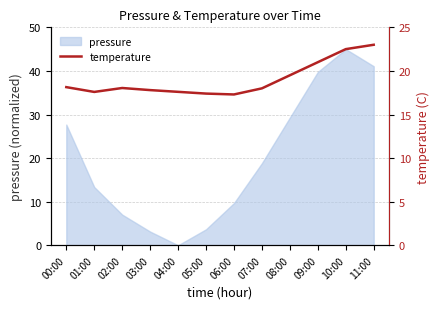

True or false: pressure has a value of 27.7 at 00:00.

True